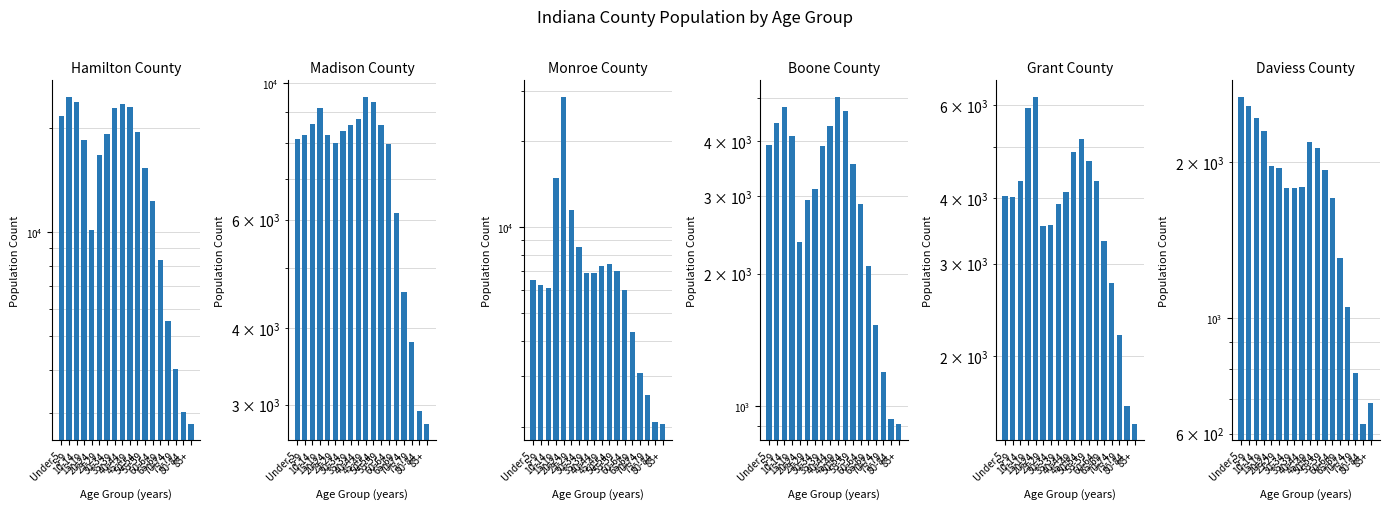

At how many categories does at least one series exceed 22364?

6